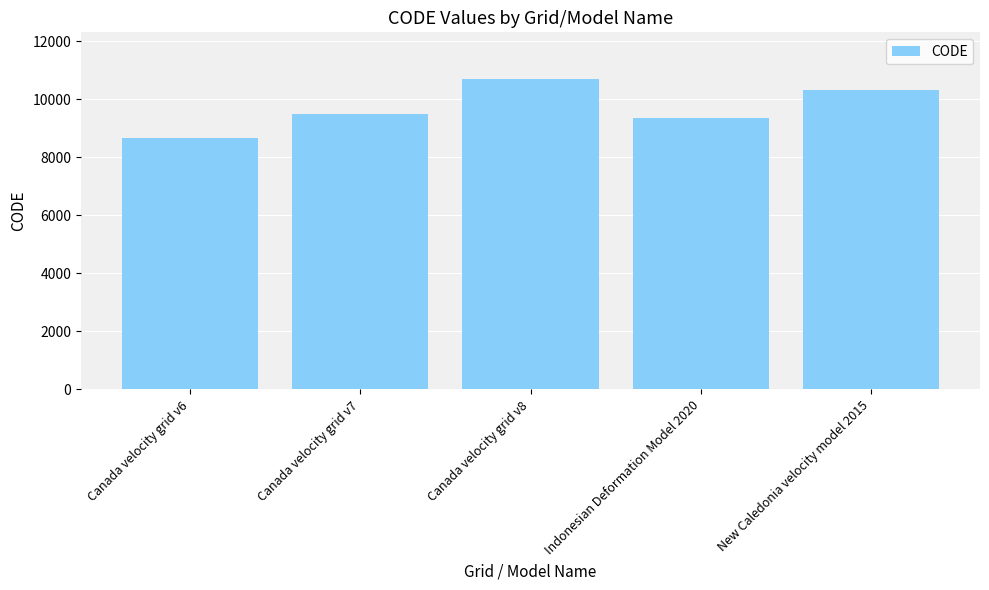

Are the bars horizontal?

No